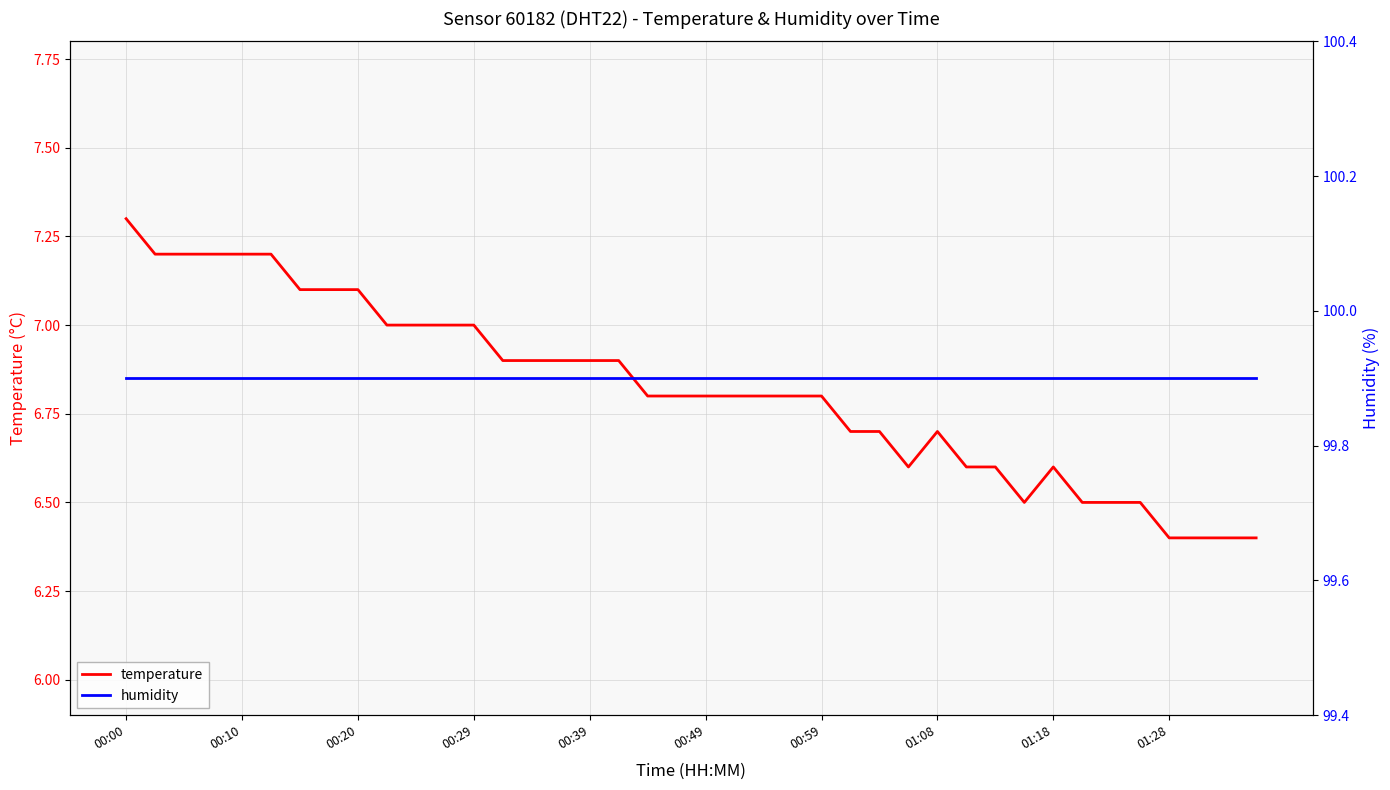

True or false: temperature has a value of 7.1 at 00:20.

True